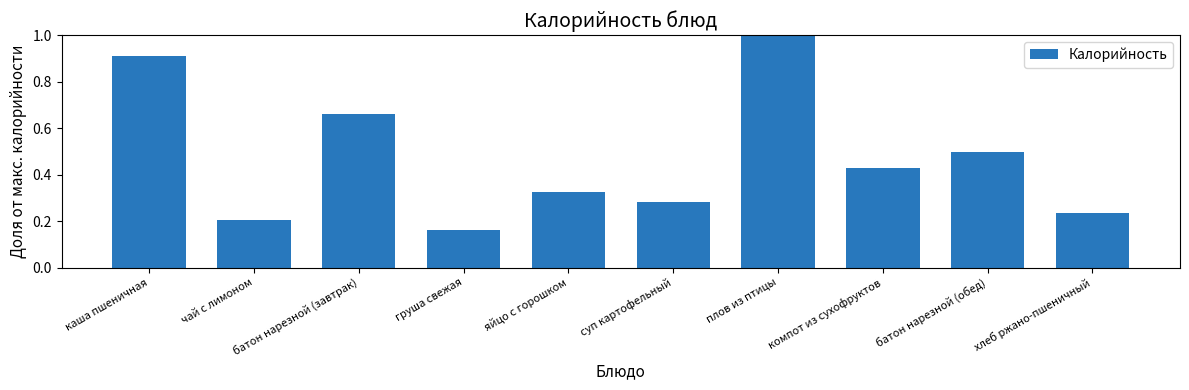

Between яйцо с горошком and плов из птицы, which is larger?

плов из птицы